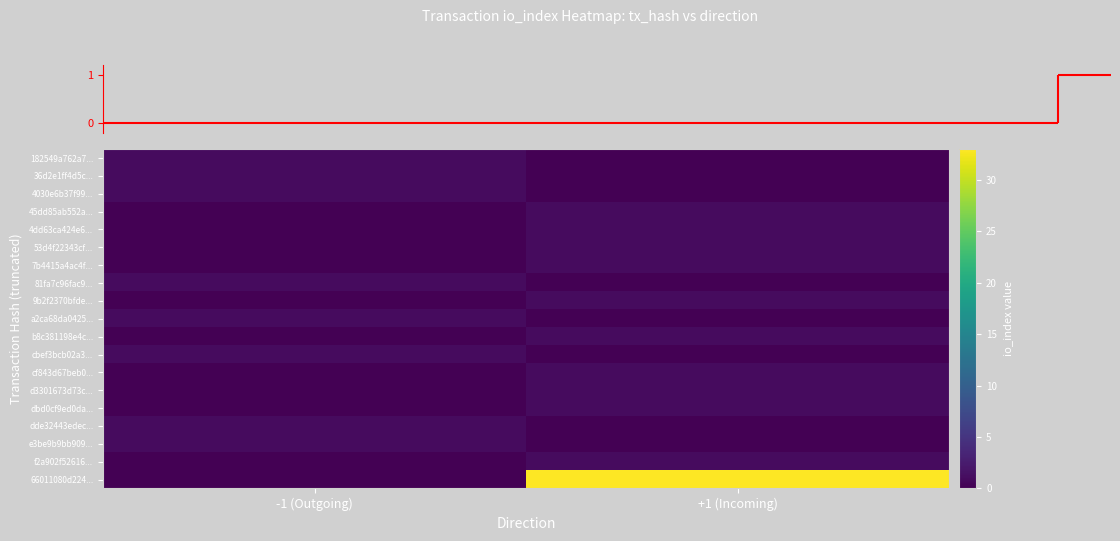

At how many categories does at least one series exceed 27?

1